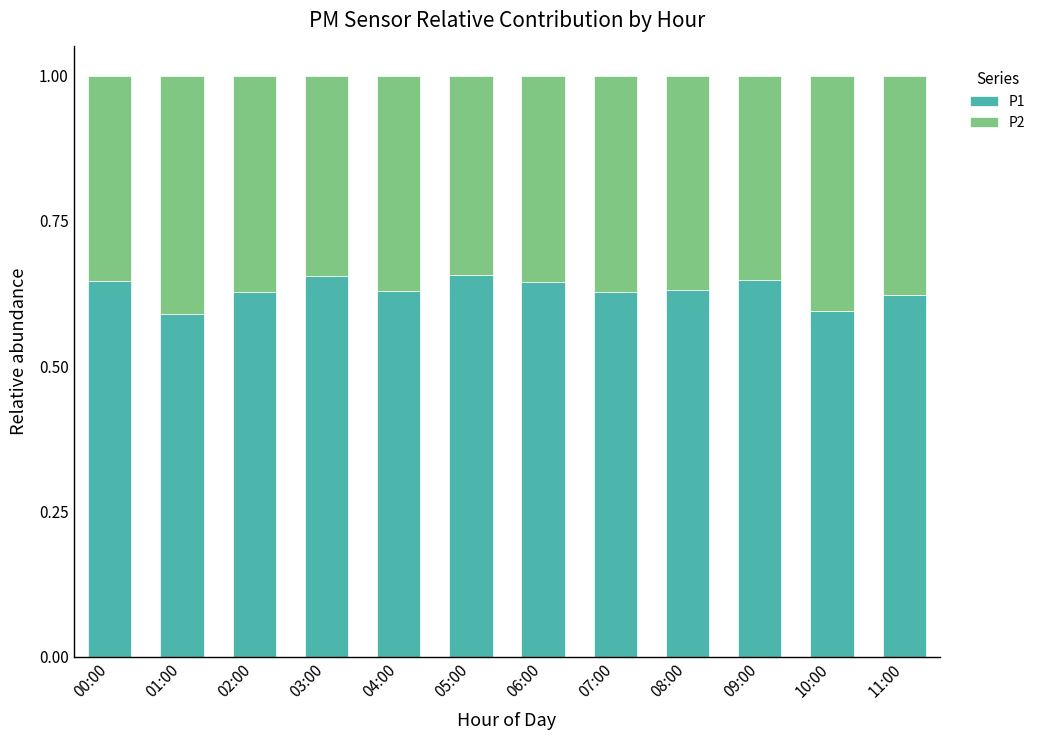

What is the total value across all series at 01:00?

1.0